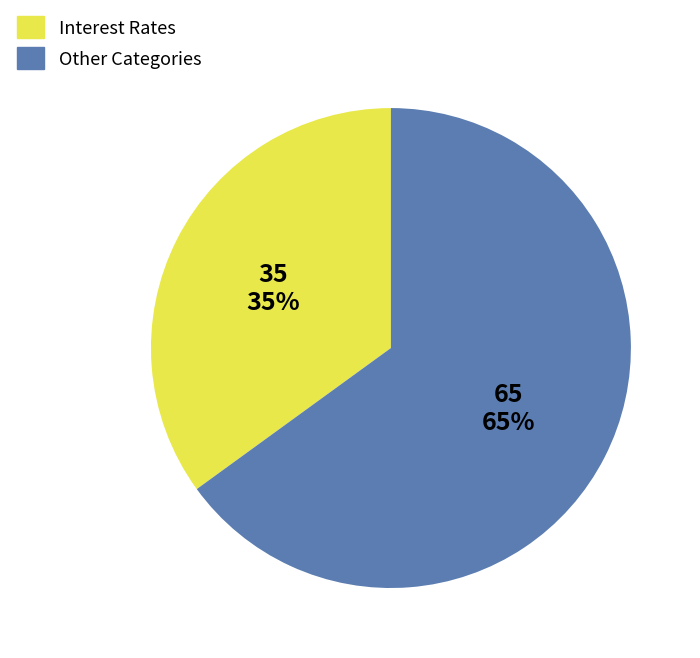

To the nearest percent, what is the average slice percentage?

50%